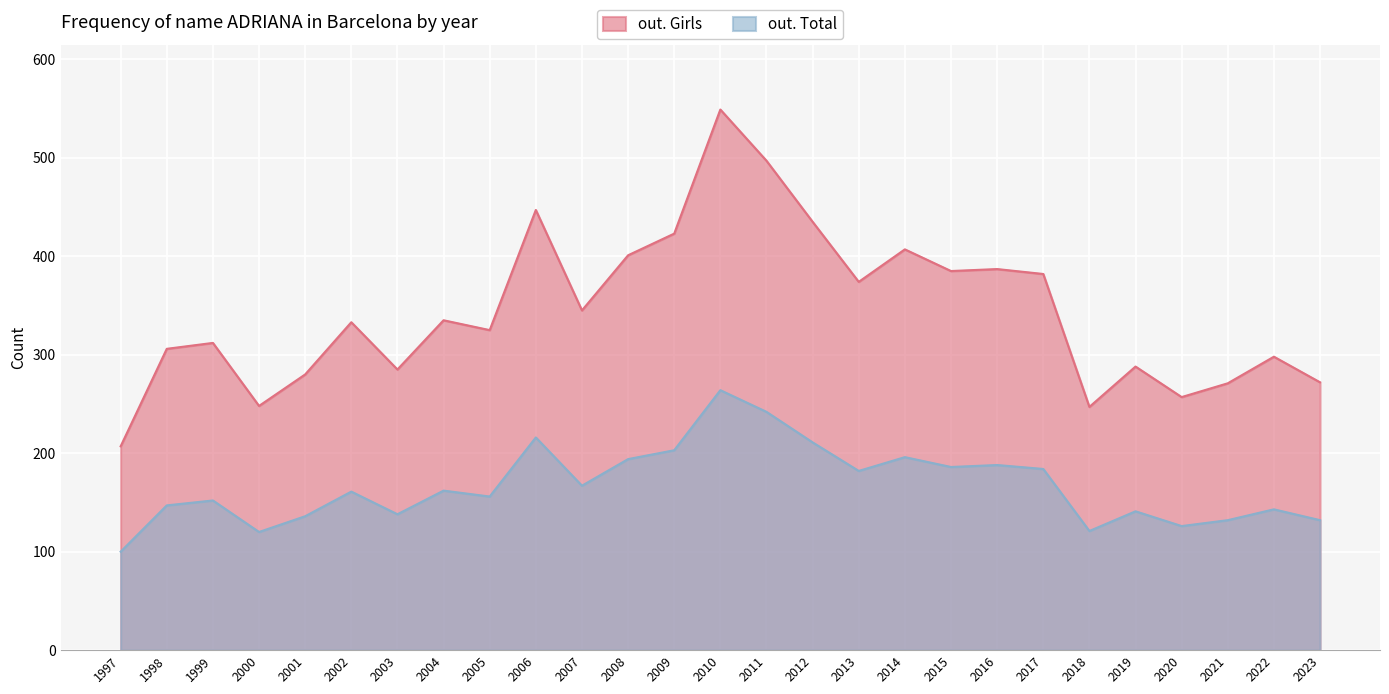

What value does the out. Total series have at 2018, to the nearest 50?

100